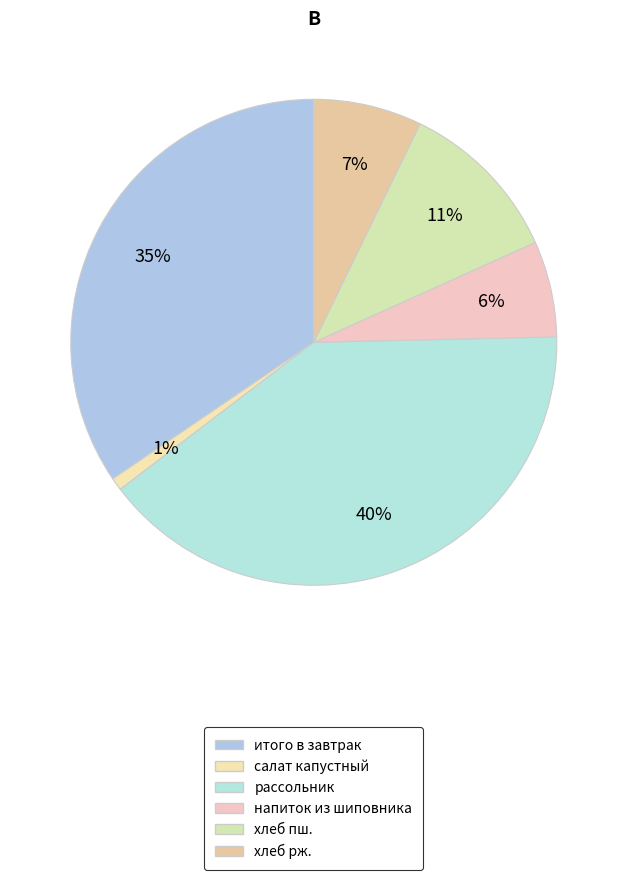

To the nearest percent, what percentage of the pie is хлеб пш.?

11%